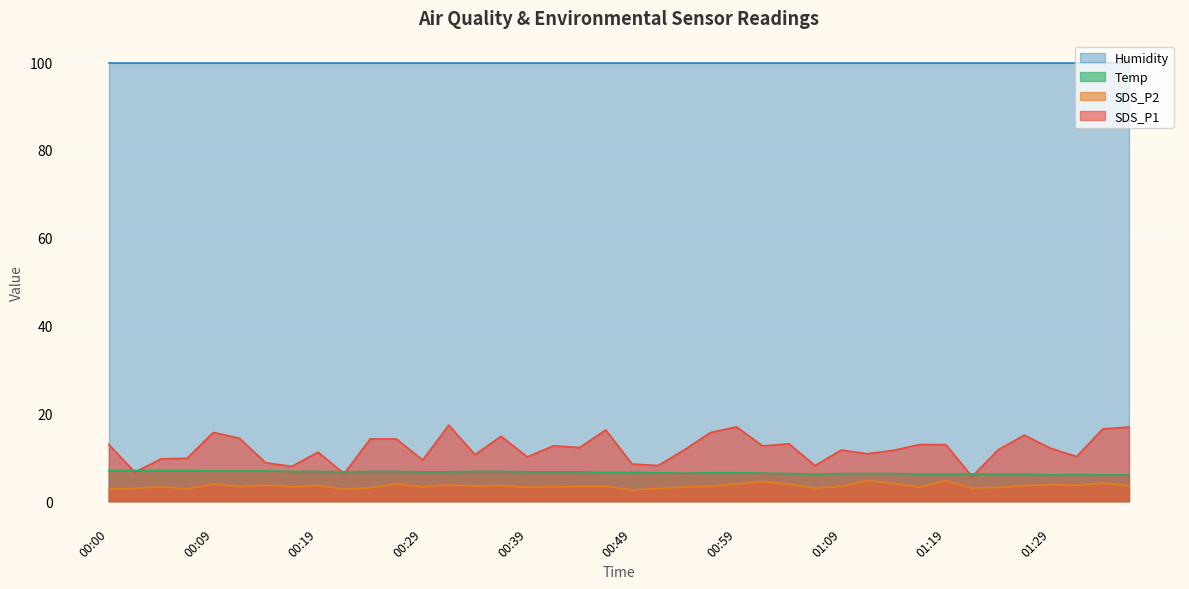

What is the difference between the maximum and minimum values in the Temp series?

1.0